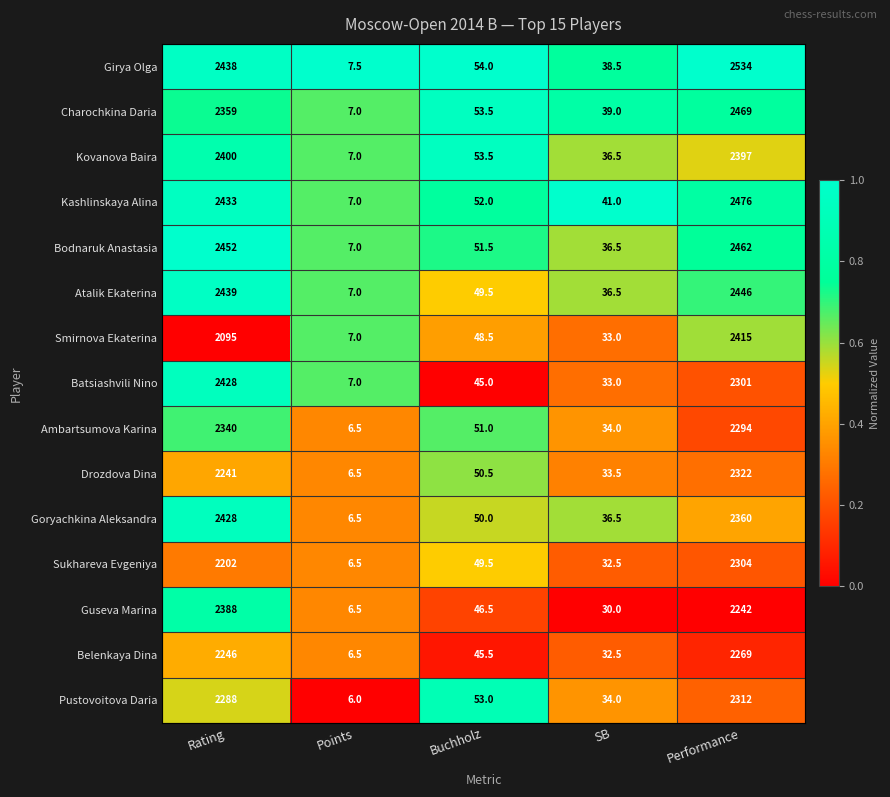

Which category has the lowest value across all series?

Points